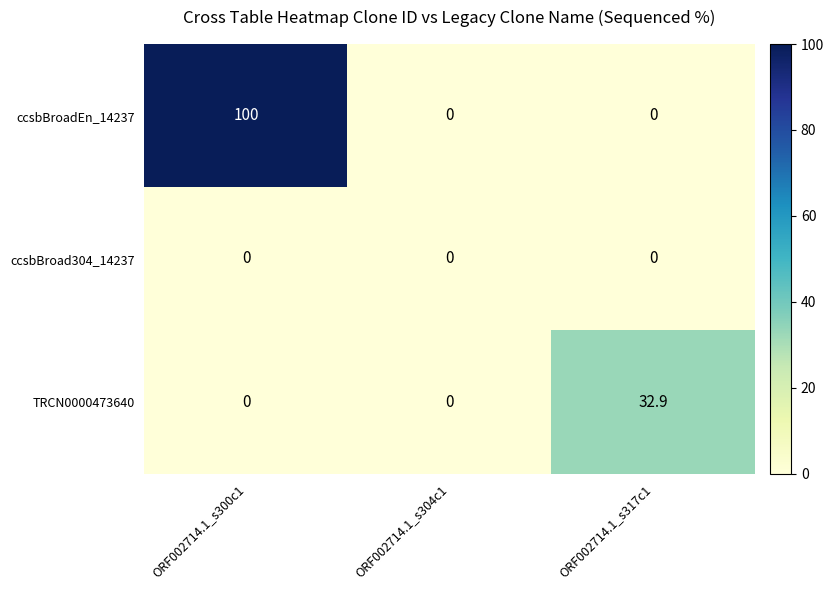

What is the spread (max minus min) of values at ORF002714.1_s317c1?

32.9